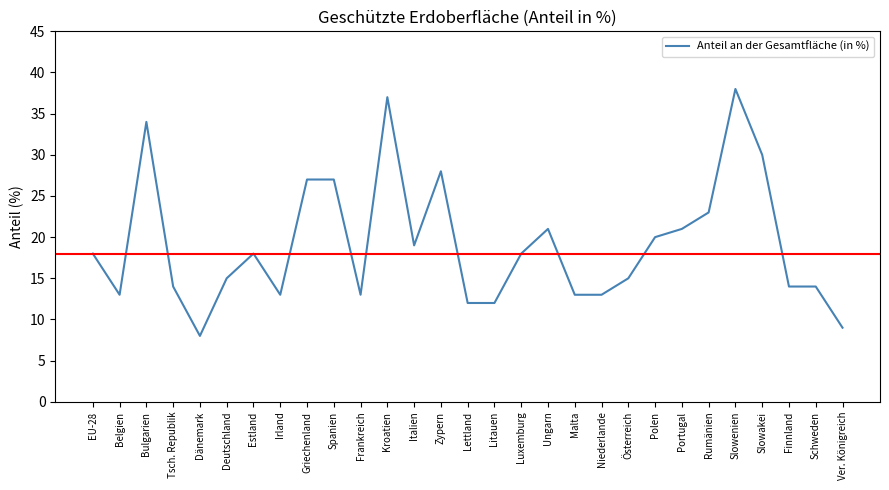

True or false: there are more than 0 points higher than both neighbors.

True